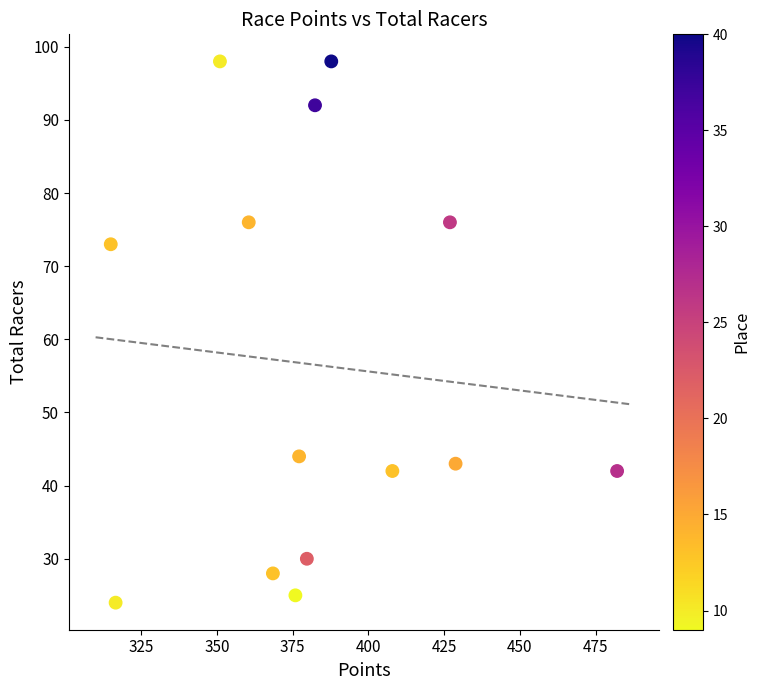

What is the range of Y values (max minus min)?

74